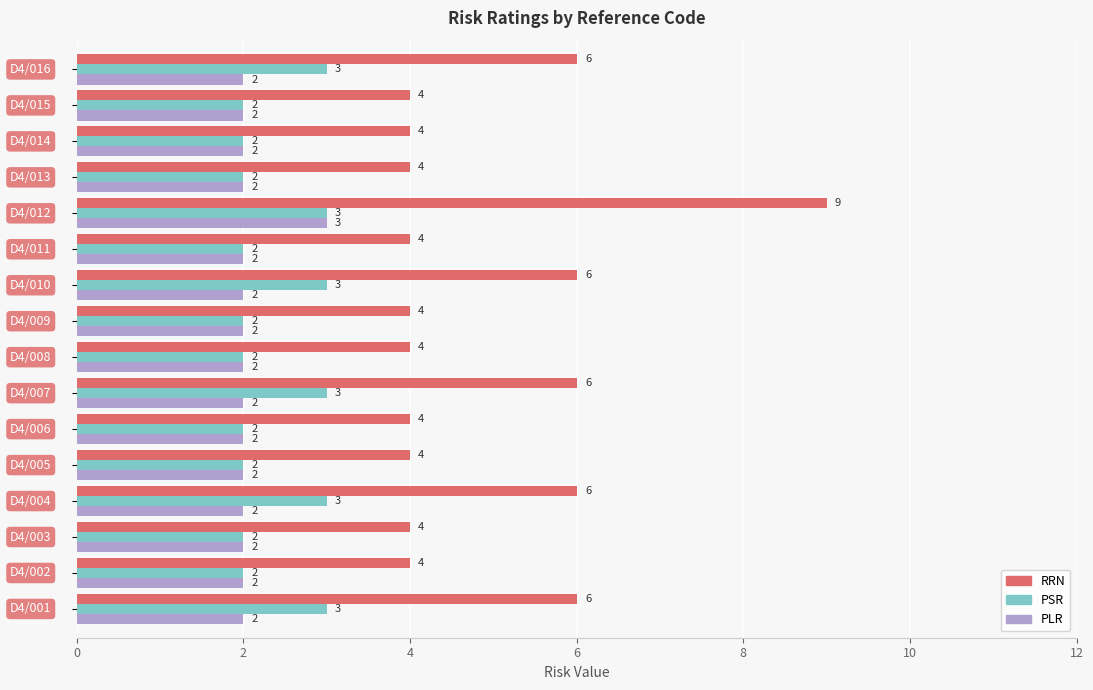

What is the minimum value shown in the chart?

2